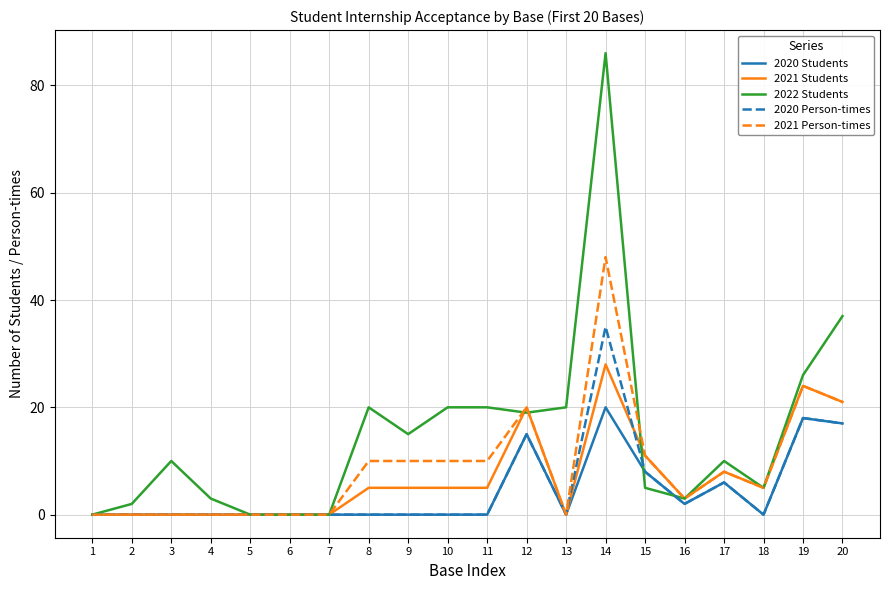

At which label does 2020 Students reach its peak?

14